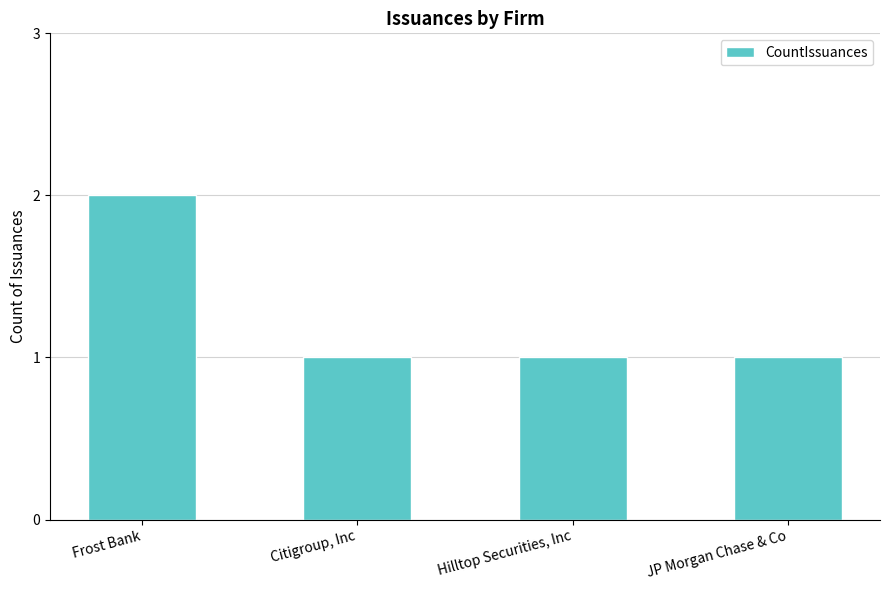

What is the approximate value at Frost Bank?

2